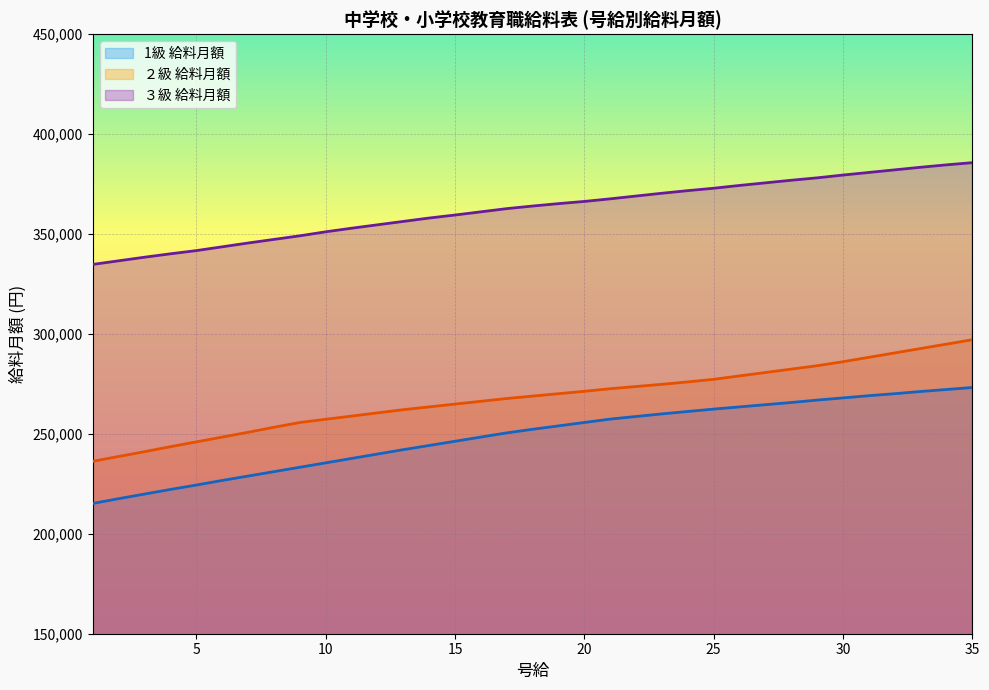

At 5, list the series in order from smallest to largest.

1級 給料月額, ２級 給料月額, ３級 給料月額